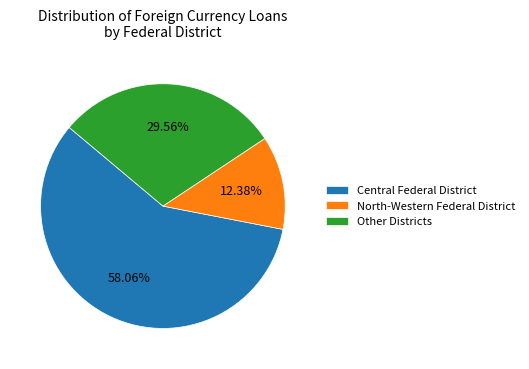

What is the ratio of the value at Other Districts to the value at North-Western Federal District?

2.4